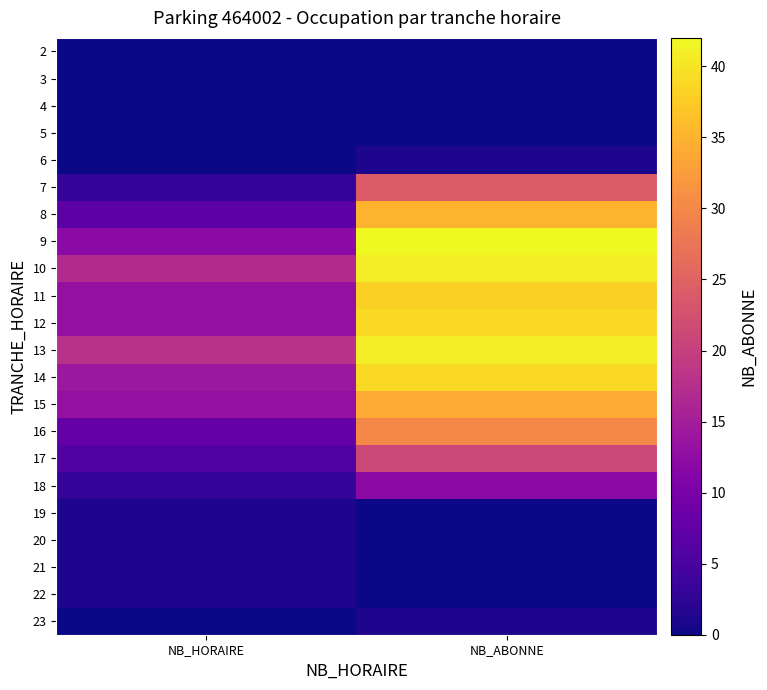

Reading left to right, extract all data points from this chart.

2: NB_HORAIRE=0	NB_ABONNE=0
3: NB_HORAIRE=0	NB_ABONNE=0
4: NB_HORAIRE=0	NB_ABONNE=0
5: NB_HORAIRE=0	NB_ABONNE=0
6: NB_HORAIRE=0	NB_ABONNE=1
7: NB_HORAIRE=3	NB_ABONNE=24
8: NB_HORAIRE=7	NB_ABONNE=35
9: NB_HORAIRE=12	NB_ABONNE=42
10: NB_HORAIRE=17	NB_ABONNE=41
11: NB_HORAIRE=13	NB_ABONNE=38
12: NB_HORAIRE=13	NB_ABONNE=39
13: NB_HORAIRE=18	NB_ABONNE=41
14: NB_HORAIRE=14	NB_ABONNE=39
15: NB_HORAIRE=13	NB_ABONNE=34
16: NB_HORAIRE=8	NB_ABONNE=30
17: NB_HORAIRE=6	NB_ABONNE=21
18: NB_HORAIRE=3	NB_ABONNE=12
19: NB_HORAIRE=1	NB_ABONNE=0
20: NB_HORAIRE=1	NB_ABONNE=0
21: NB_HORAIRE=1	NB_ABONNE=0
22: NB_HORAIRE=1	NB_ABONNE=0
23: NB_HORAIRE=0	NB_ABONNE=1